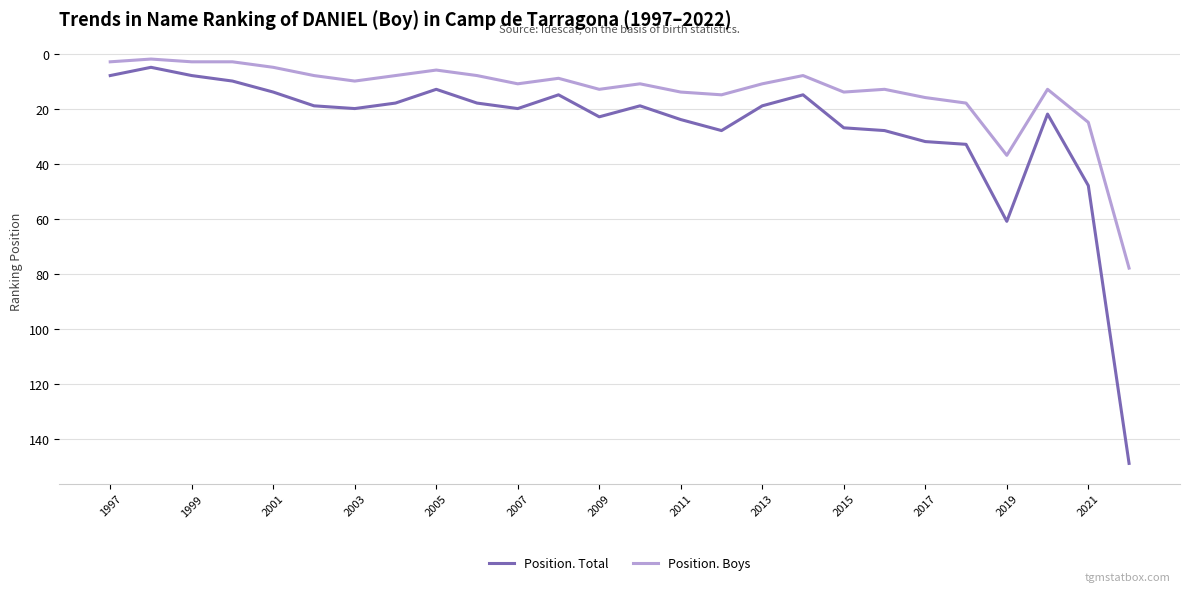

True or false: Position. Boys and Position. Total cross at least once.

False